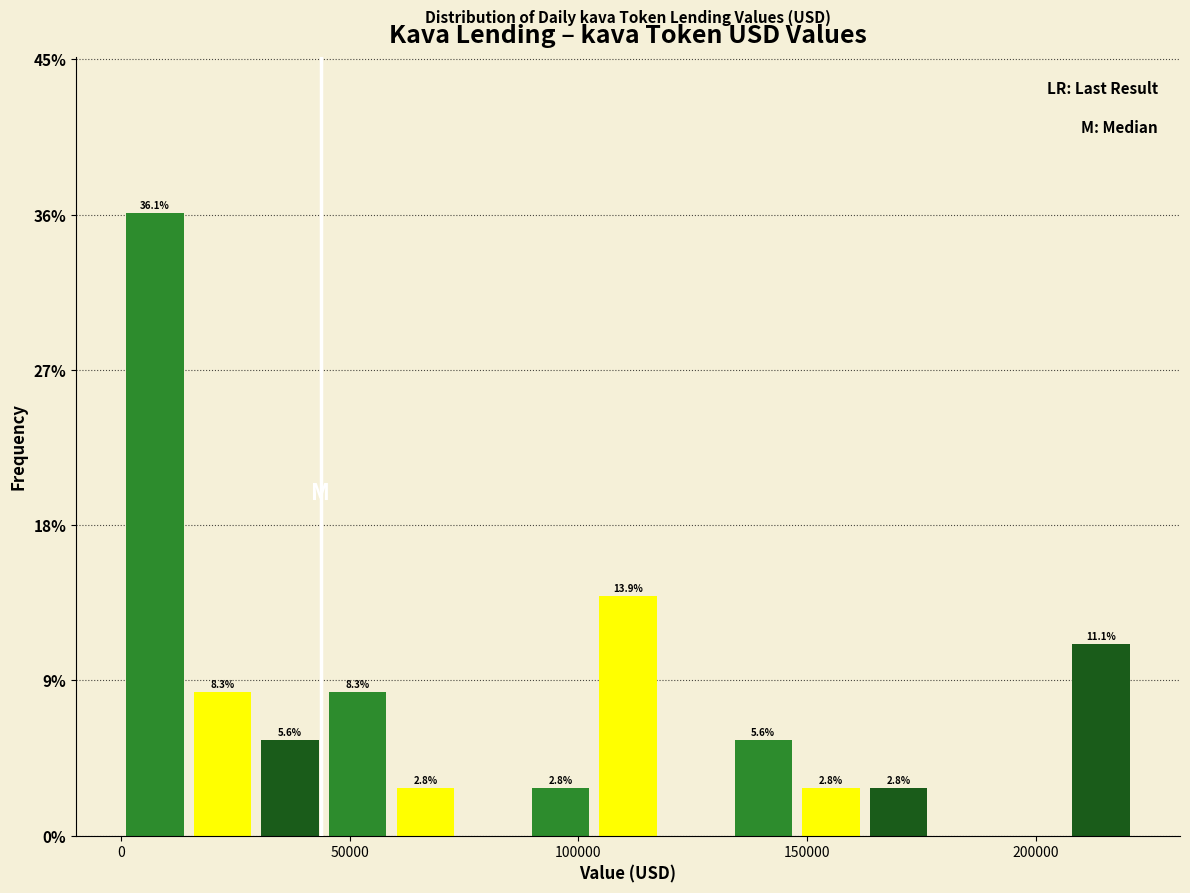

Read against the x-axis, roughly where is the centre of the tallest bar?

5000